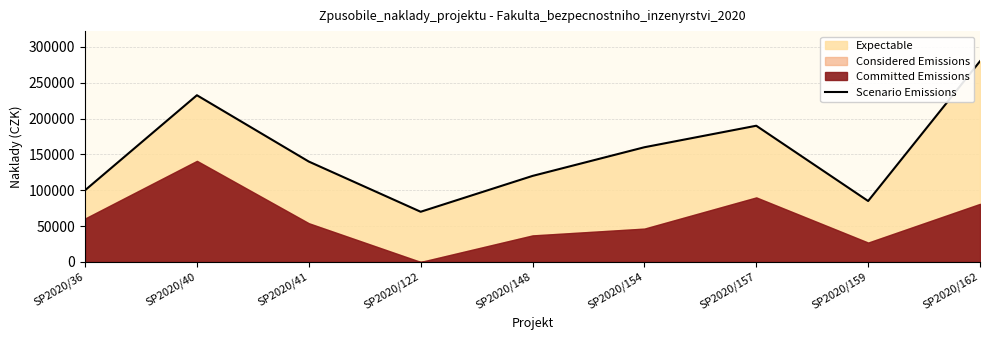

The chart shows a value of 160000.0 at SP2020/154. True or false?

True